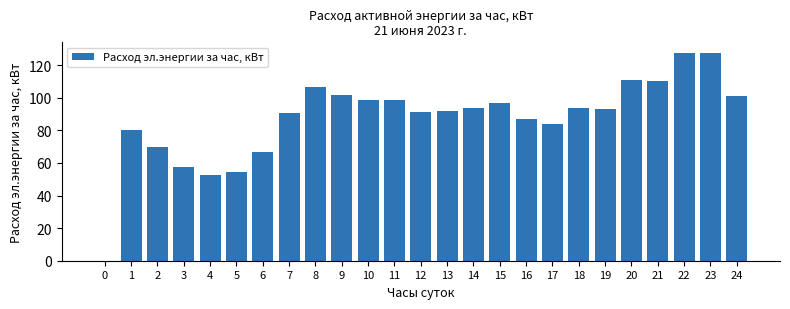

What is the maximum value shown in the chart?

127.6